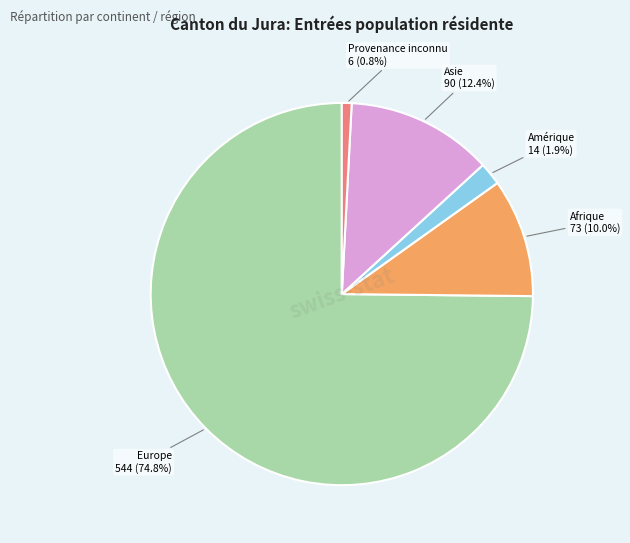

Rank the categories by value from lowest to highest.

Provenance inconnu, Amérique, Afrique, Asie, Europe